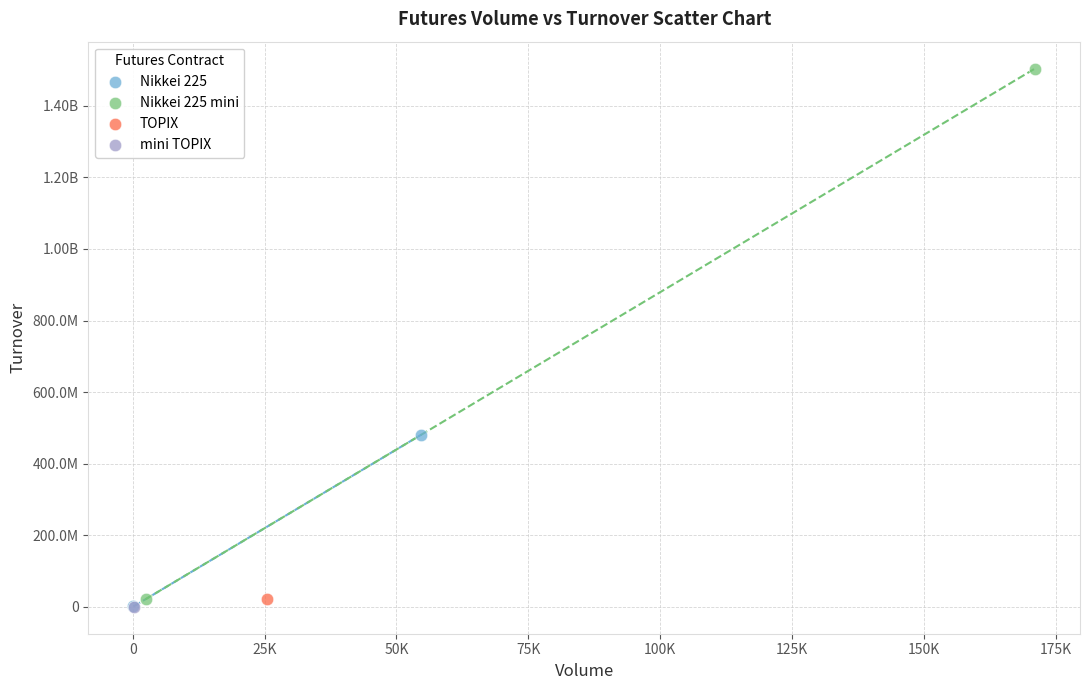

What are all the series names shown in the legend?

Nikkei 225, Nikkei 225 mini, TOPIX, mini TOPIX